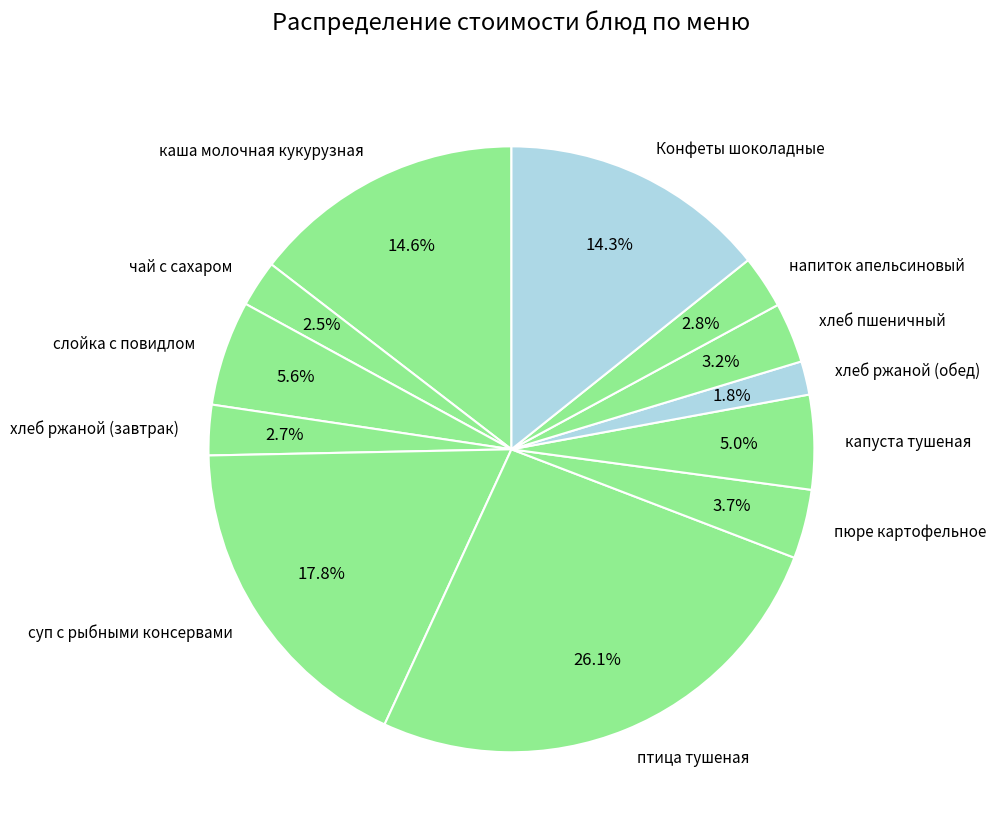

Between каша молочная кукурузная and пюре картофельное, which is larger?

каша молочная кукурузная